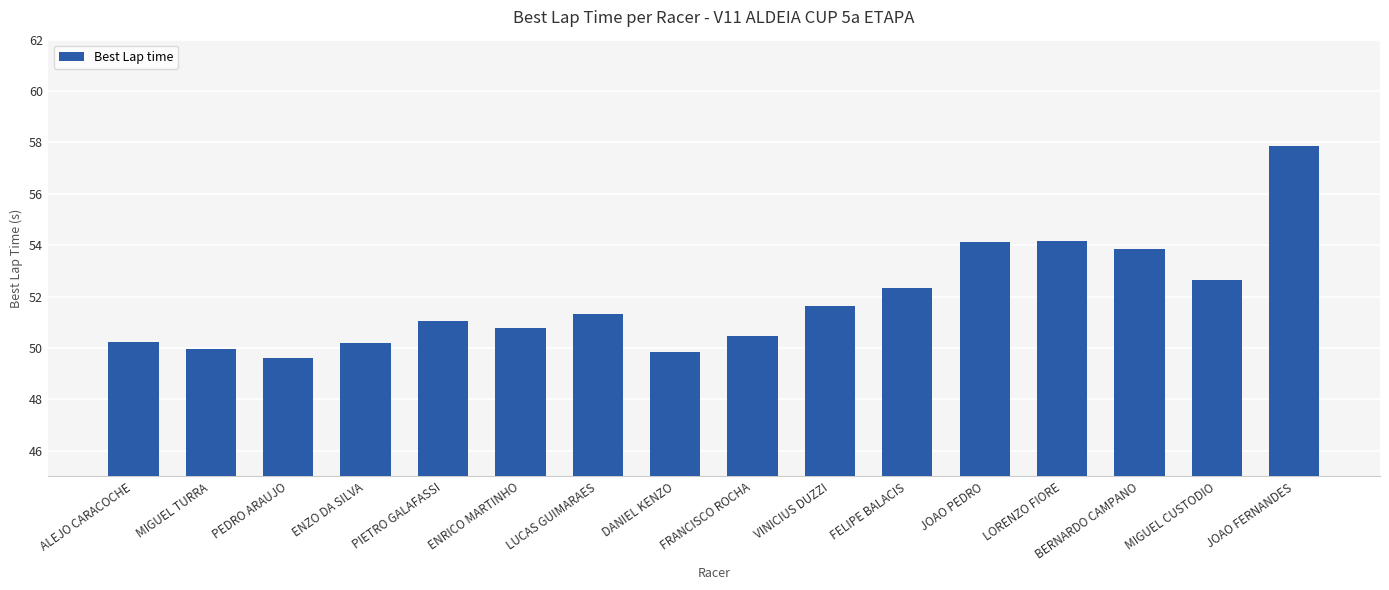

Does the chart contain stacked bars?

No